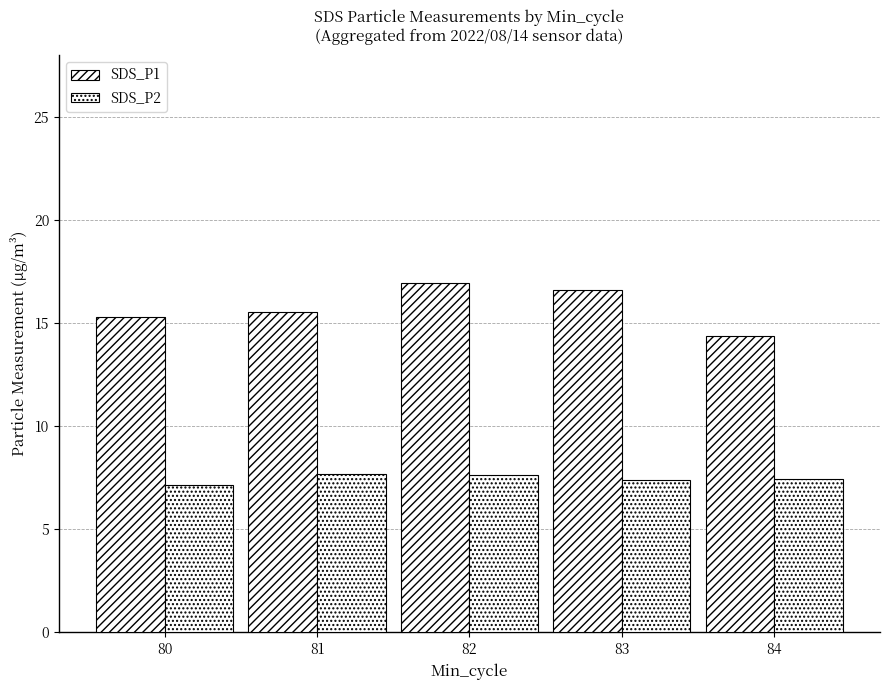

Reading left to right, extract all data points from this chart.

SDS_P1: 80=15.3	81=15.5	82=16.9	83=16.6	84=14.4
SDS_P2: 80=7.2	81=7.7	82=7.6	83=7.4	84=7.5